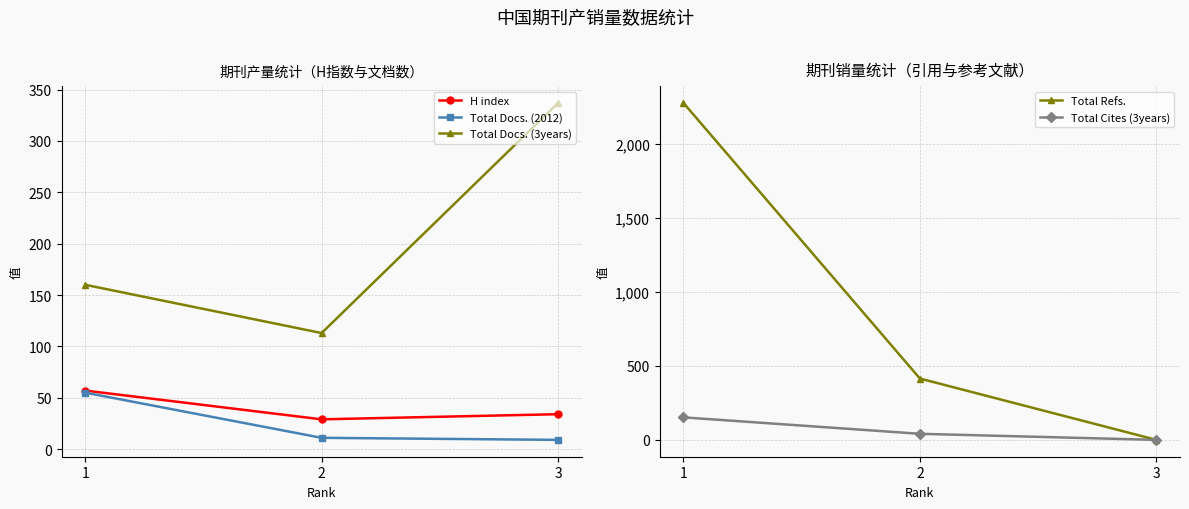

What are all the series names shown in the legend?

H index, Total Docs. (2012), Total Docs. (3years), Total Refs., Total Cites (3years)